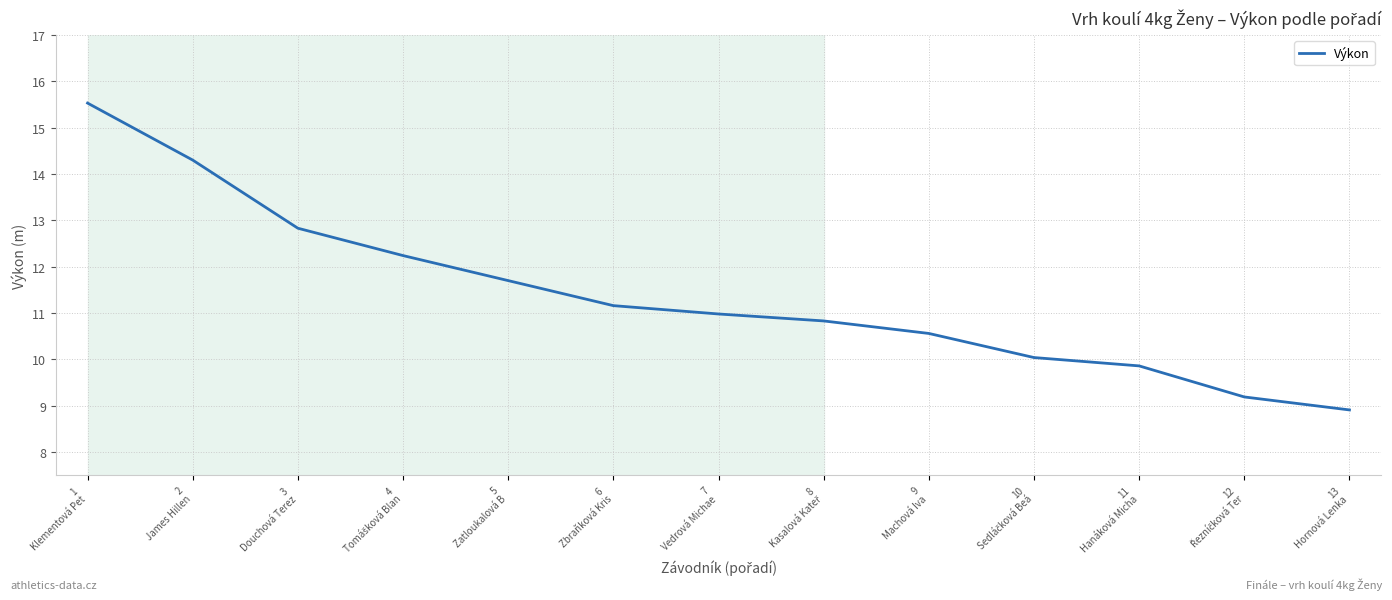

Count the number of categories in the chart.

13